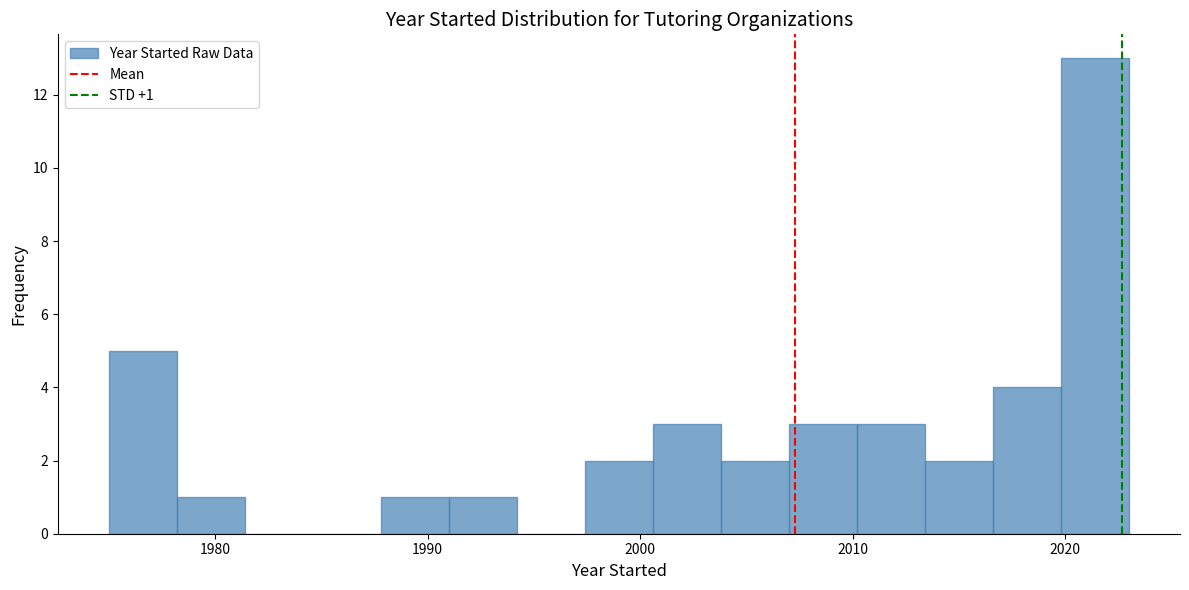

Around what value on the x-axis is the tallest bar? Give the approximate position of its centre, as read against the axis.

2021